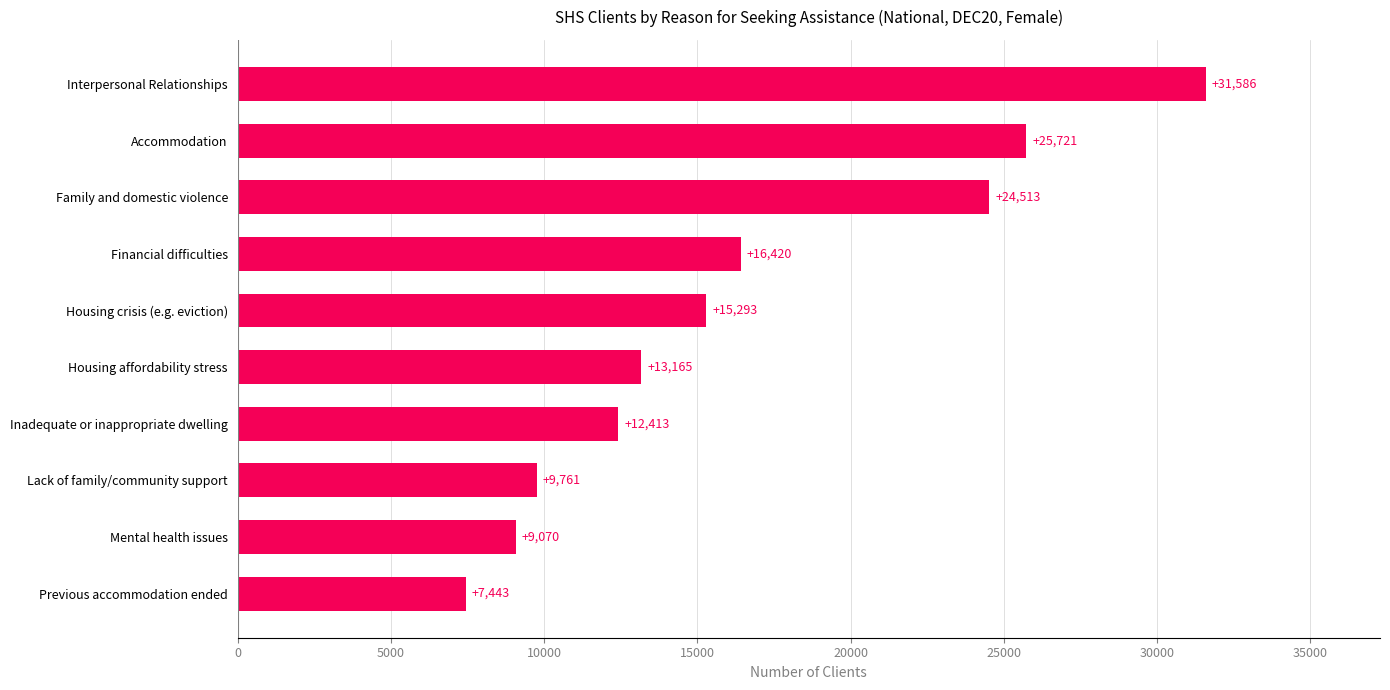

Which has a higher value, Interpersonal Relationships or Housing affordability stress?

Interpersonal Relationships